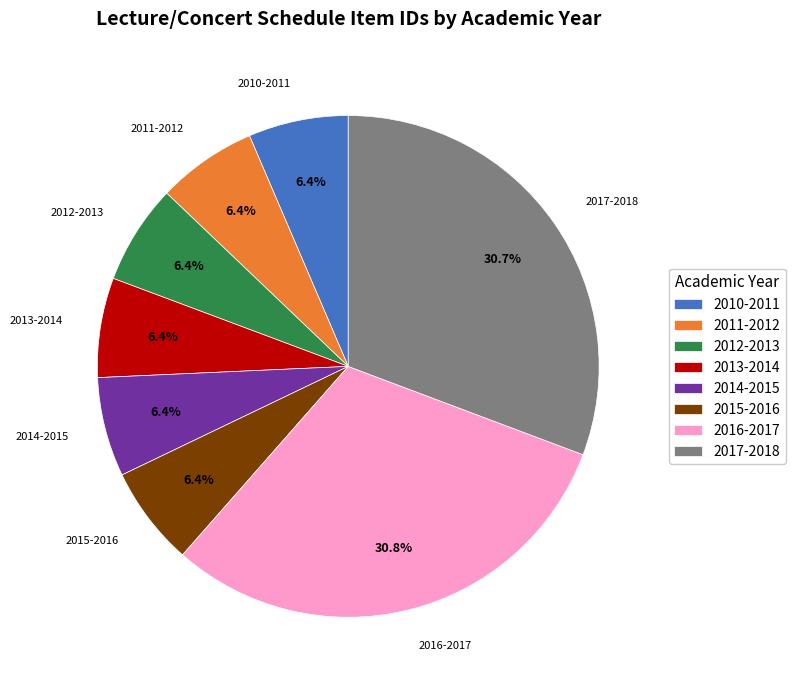

Combined, do 2011-2012 and 2017-2018 account for over 50%?

No